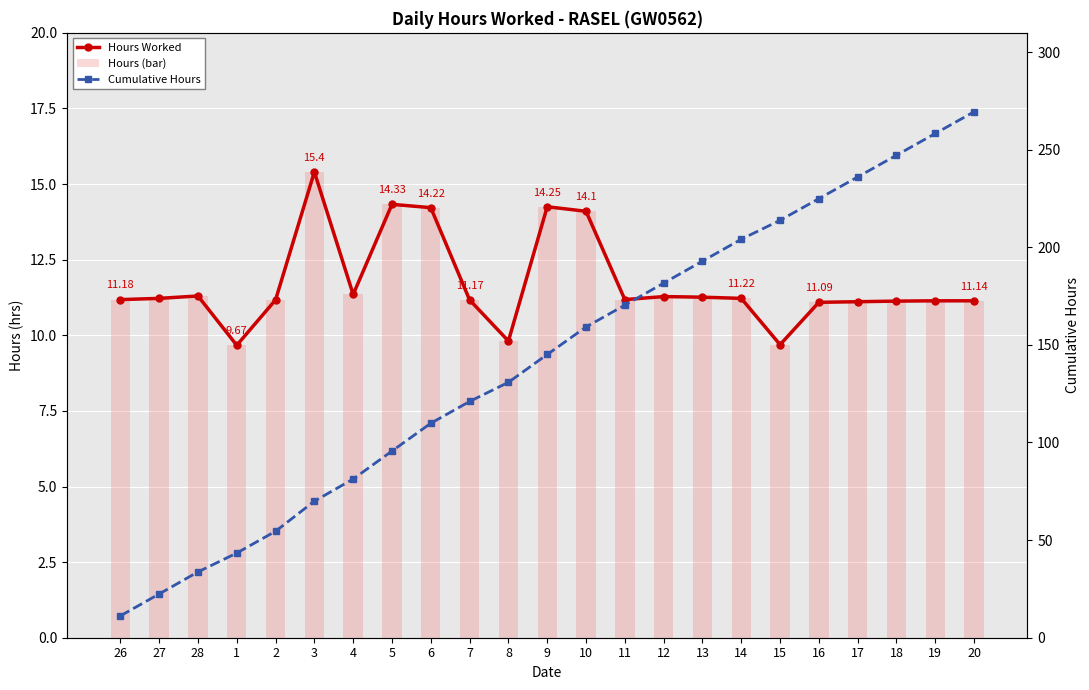

What is the difference between the second highest and second lowest values in the Hours (bar) series?

4.6